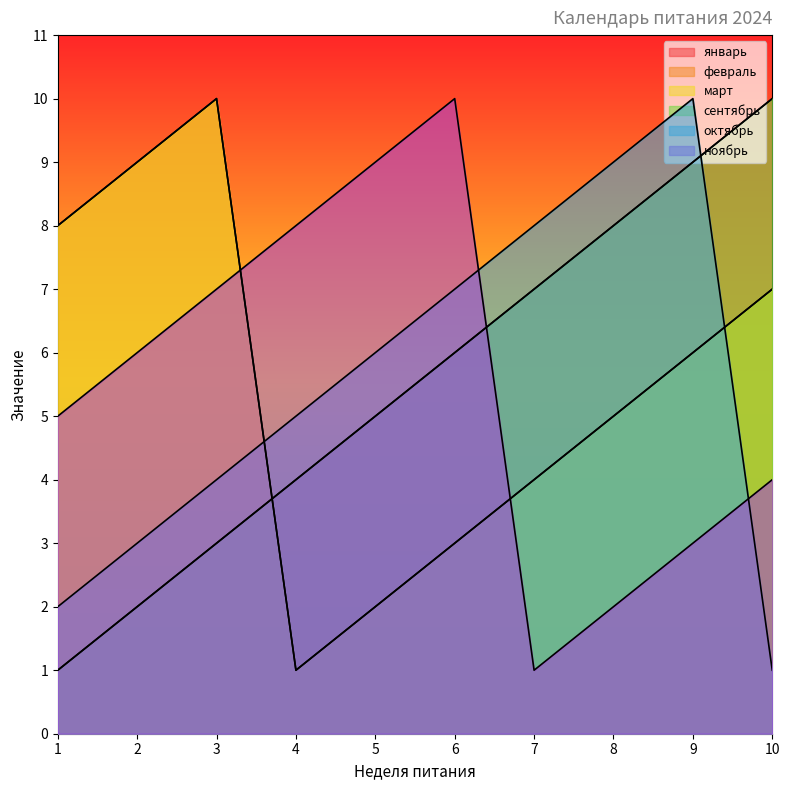

What is the highest value of the сентябрь series?

10